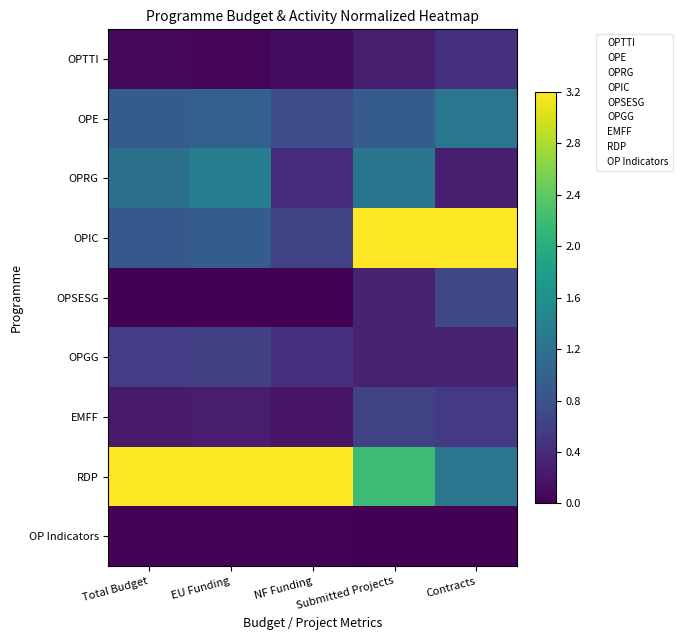

Reading left to right, transcribe all the data shown in this chart.

OPTTI: Total Budget=0.1	EU Funding=0.1	NF Funding=0.1	Submitted Projects=0.3	Contracts=0.5
OPE: Total Budget=0.9	EU Funding=1.0	NF Funding=0.8	Submitted Projects=0.9	Contracts=1.3
OPRG: Total Budget=1.2	EU Funding=1.4	NF Funding=0.4	Submitted Projects=1.2	Contracts=0.3
OPIC: Total Budget=0.9	EU Funding=0.9	NF Funding=0.6	Submitted Projects=3.2	Contracts=3.2
OPSESG: Total Budget=0.0	EU Funding=0.0	NF Funding=0.0	Submitted Projects=0.3	Contracts=0.7
OPGG: Total Budget=0.6	EU Funding=0.6	NF Funding=0.4	Submitted Projects=0.3	Contracts=0.3
EMFF: Total Budget=0.2	EU Funding=0.2	NF Funding=0.2	Submitted Projects=0.6	Contracts=0.5
RDP: Total Budget=3.2	EU Funding=3.2	NF Funding=3.2	Submitted Projects=2.2	Contracts=1.3
OP Indicators: Total Budget=0.0	EU Funding=0.0	NF Funding=0.0	Submitted Projects=0.0	Contracts=0.0